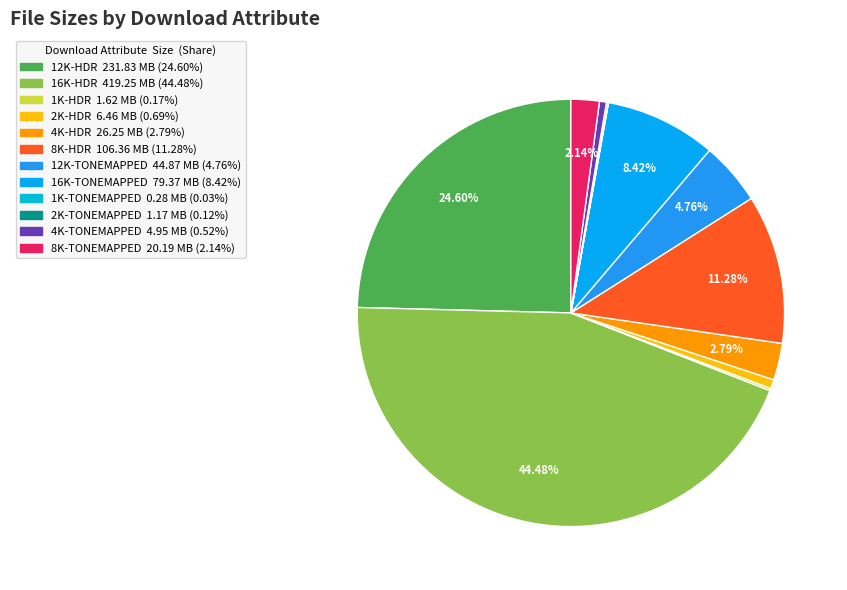

True or false: 8K-TONEMAPPED accounts for 2% of the total.

True